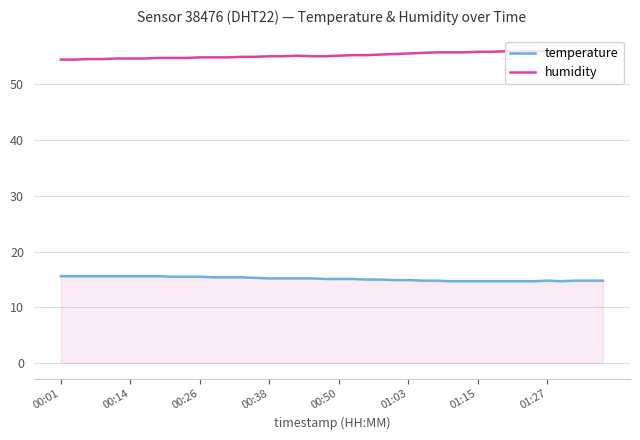

List the series in order of their overall mean, highest first.

humidity, temperature